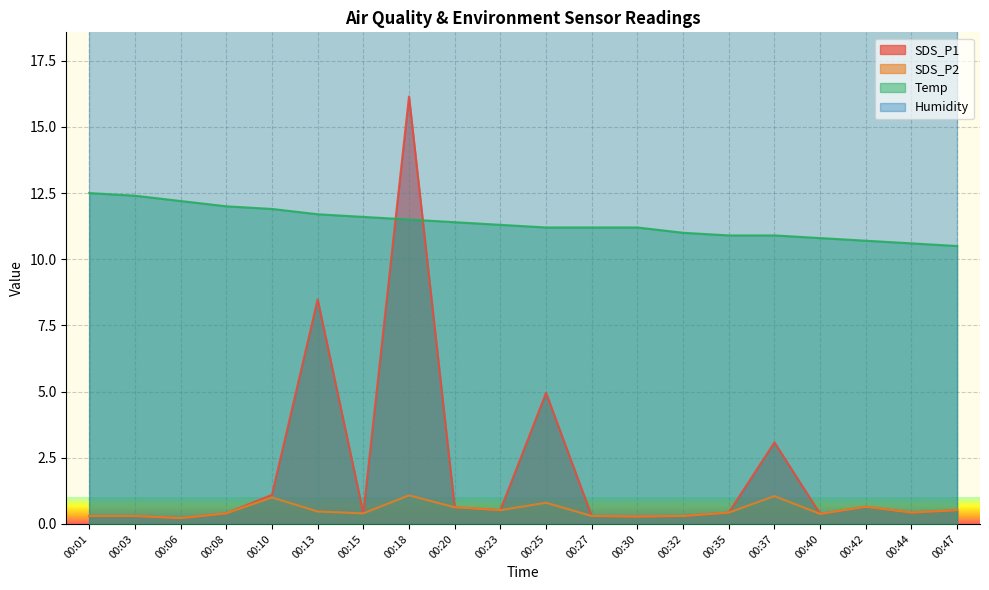

How many interior local valleys does the SDS_P1 series have?

6